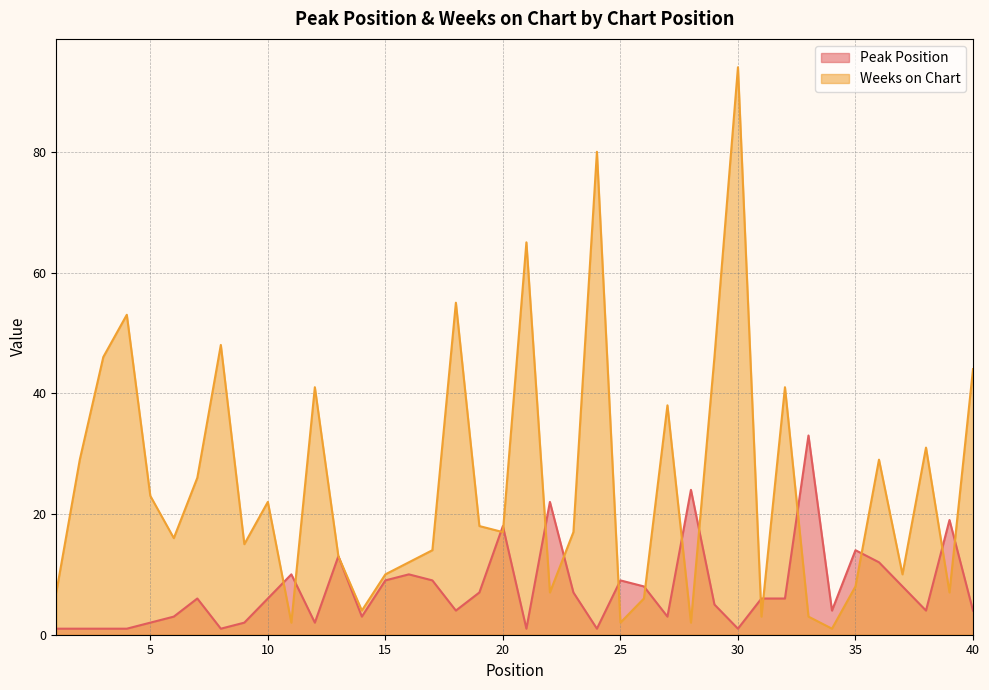

How many data points in Peak Position are less than 6?

19